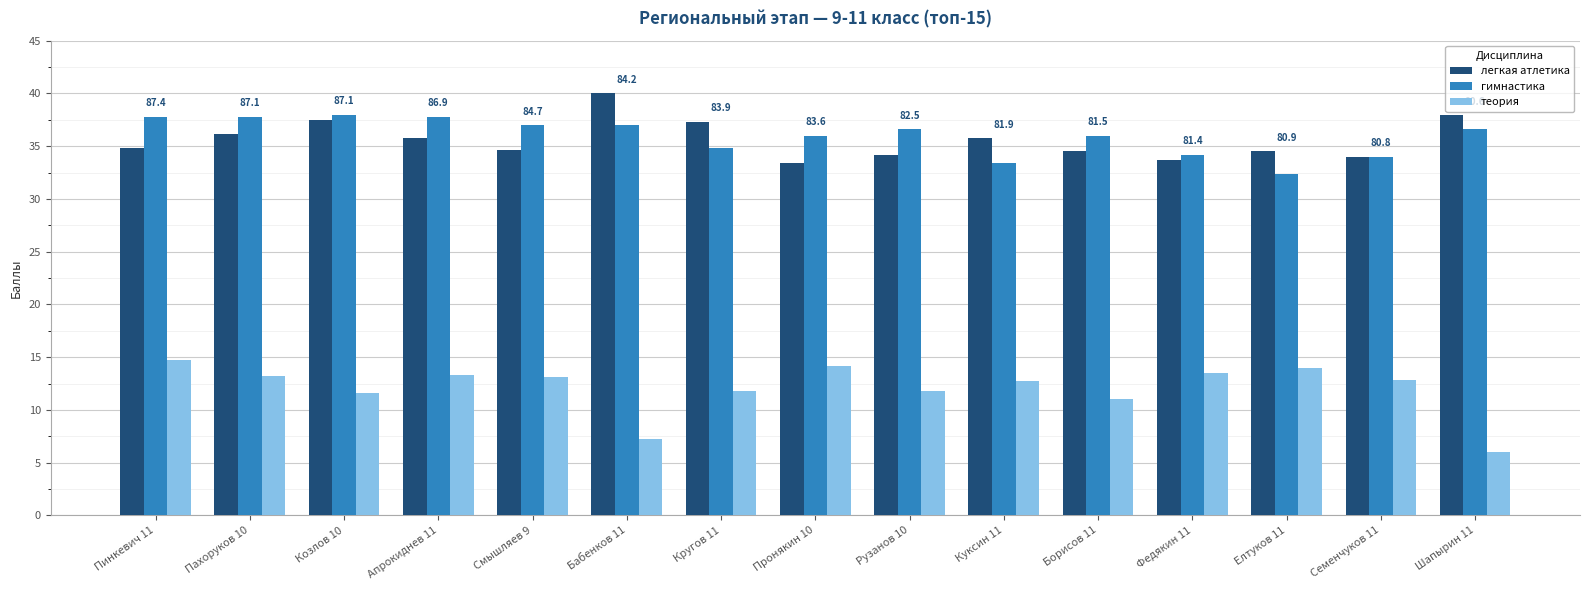

At Рузанов 10, list the series in order from largest to smallest.

гимнастика, легкая атлетика, теория